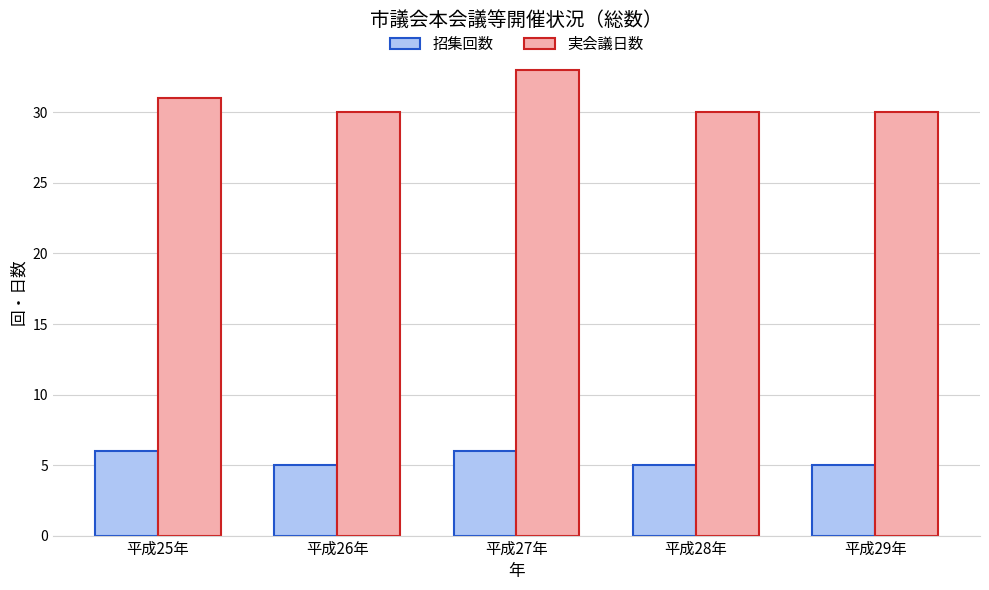

What position from the left is 平成29年?

5